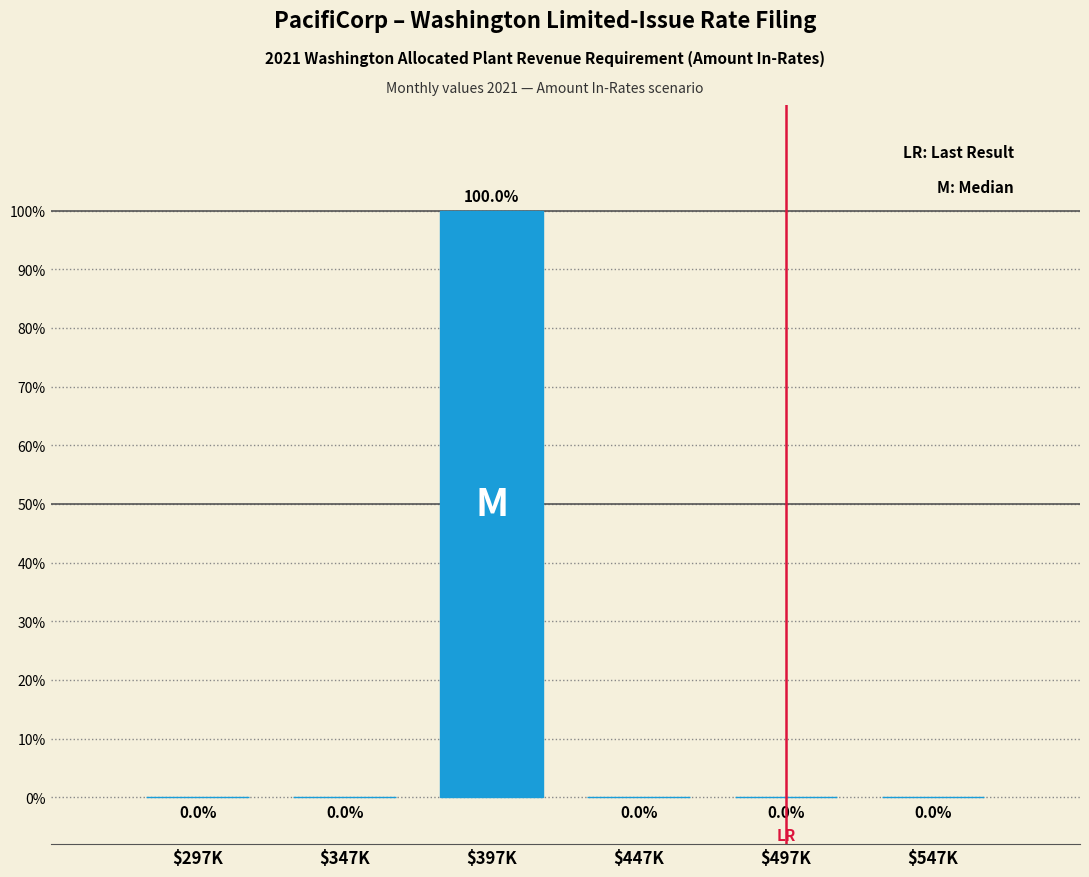

Are the bars horizontal?

No